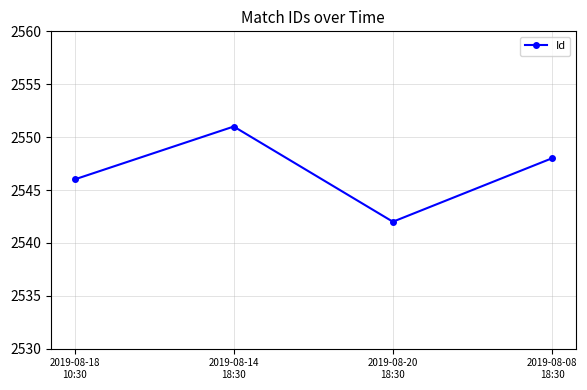

Which label corresponds to the largest value in the chart?

2019-08-14
18:30